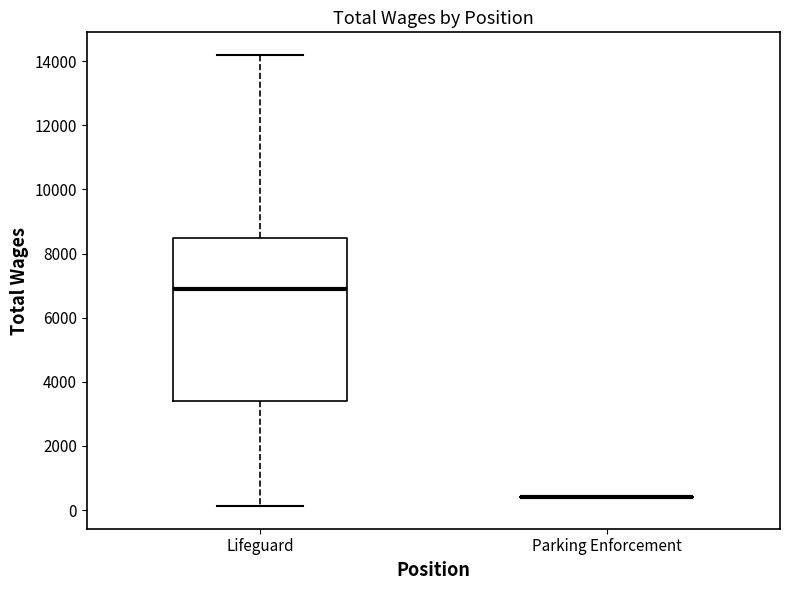

Where does the median line of the box for Lifeguard sit on the y-axis? The values are not printed on the chart, so give them approximately, as read against the axis.

6800